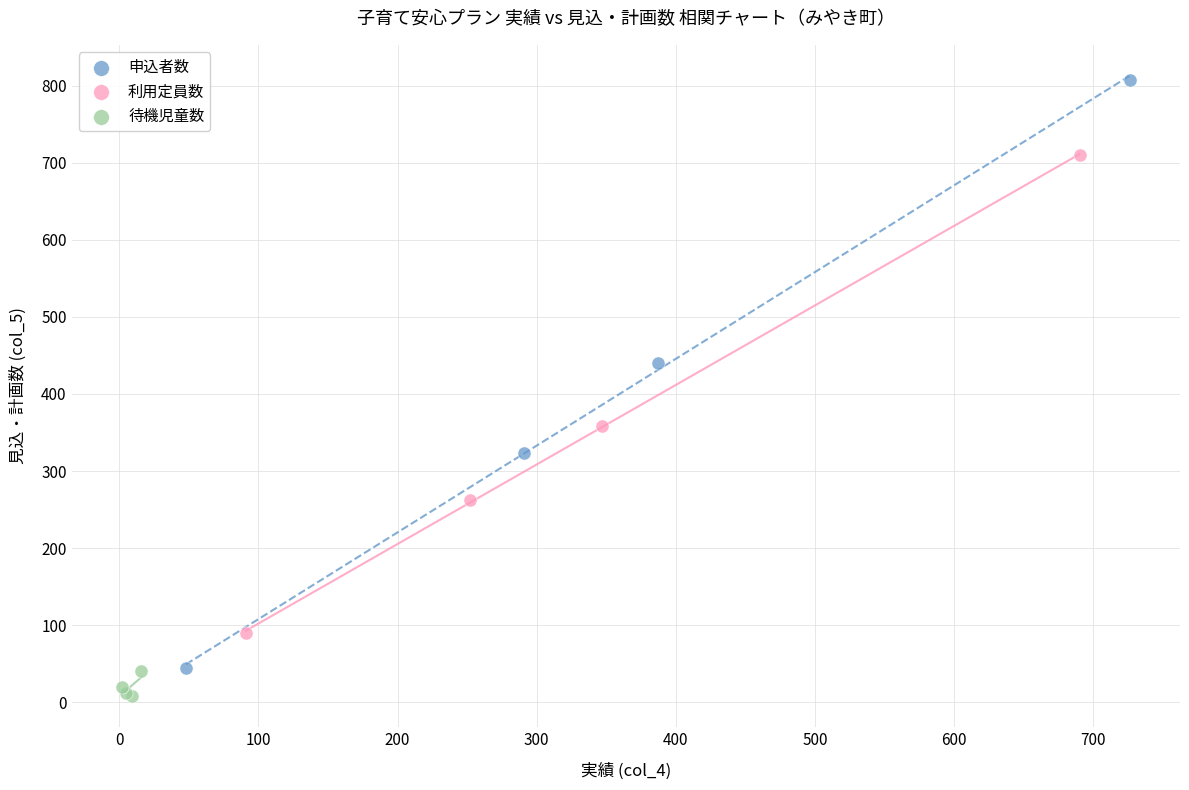

Which series contains the lowest Y value?

待機児童数